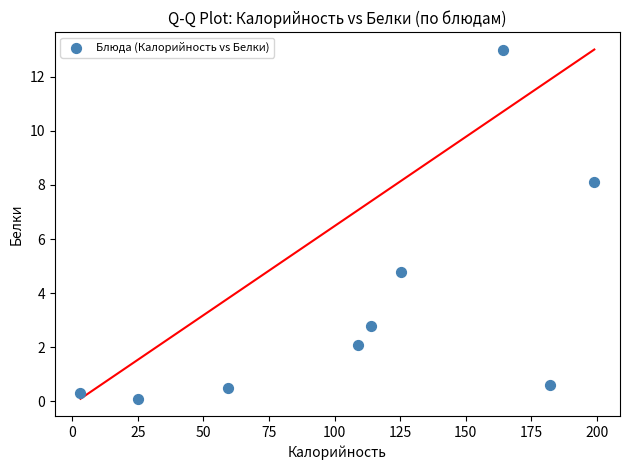

What is the average X value?

109.0